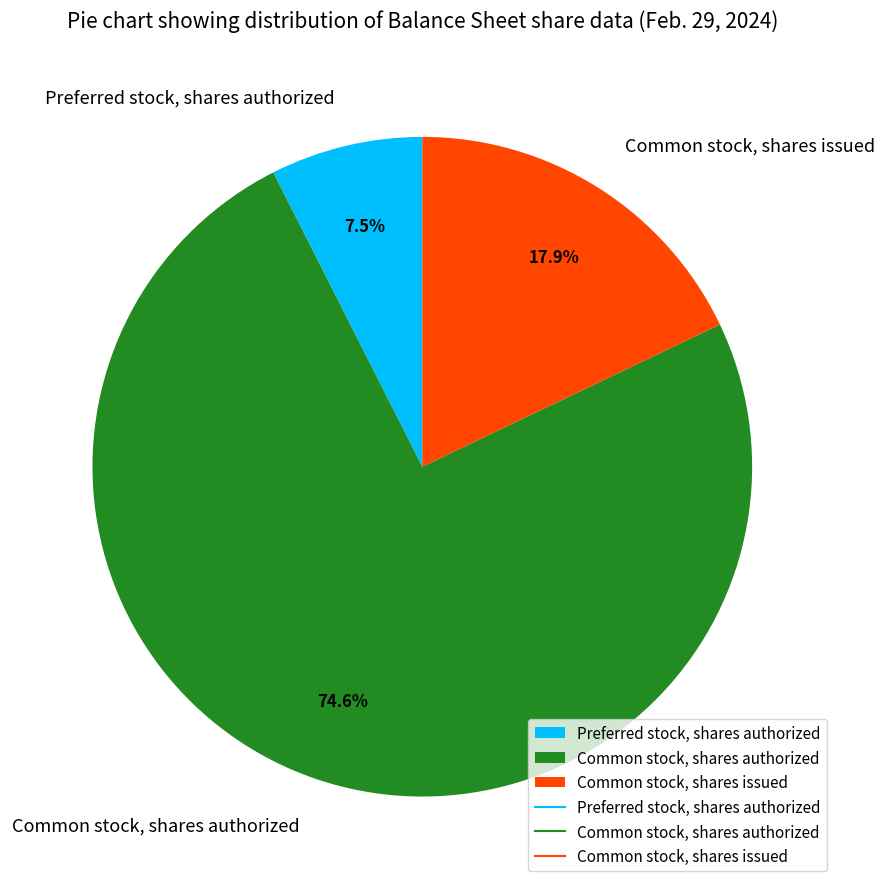

Does any single category account for the majority?

Yes